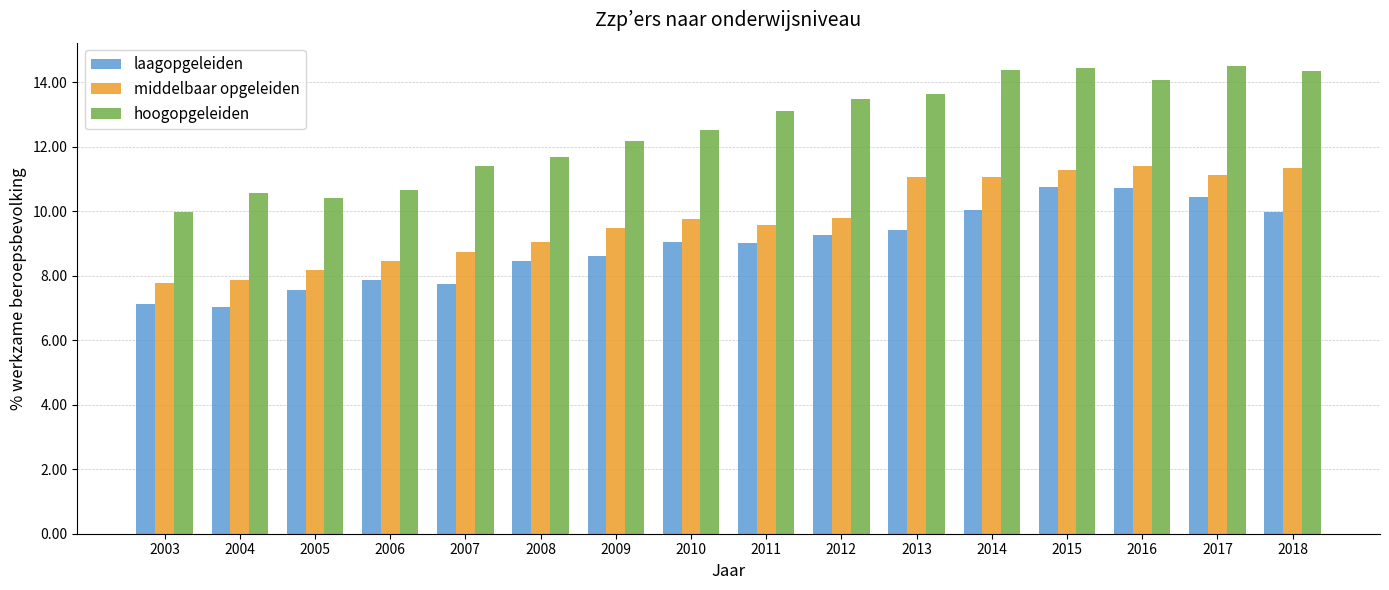

Count the number of categories in the chart.

16